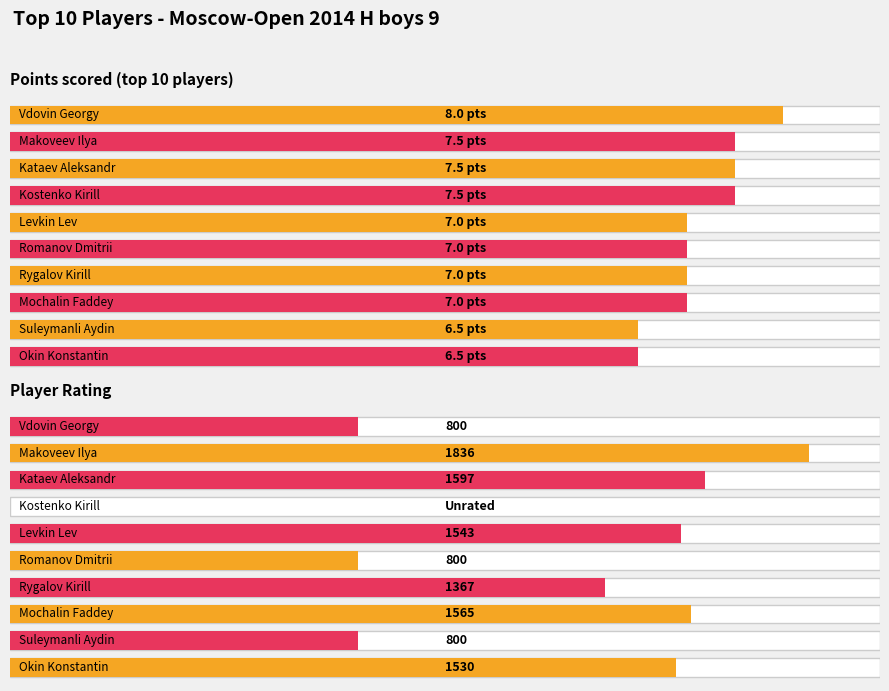

How many groups of bars are there?

10